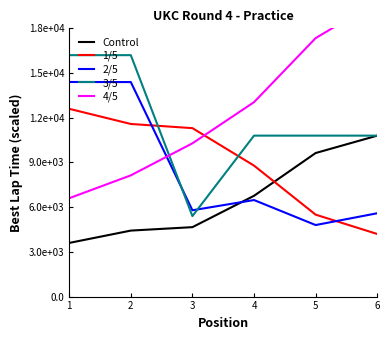

Rank the series by their maximum value, from lowest to highest.

Control, 1/5, 2/5, 3/5, 4/5